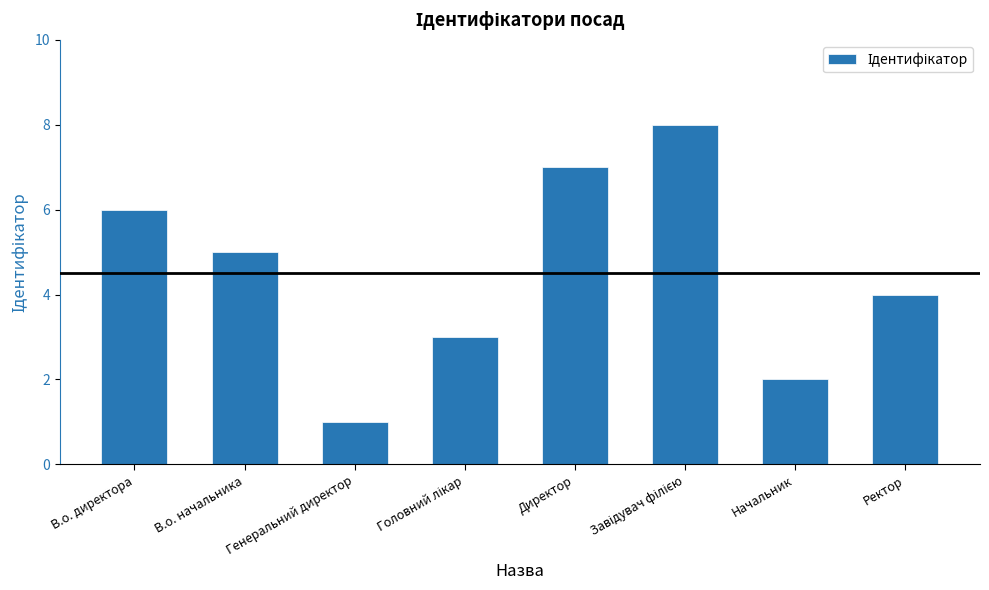

At which label is the value closest to 4?

Ректор